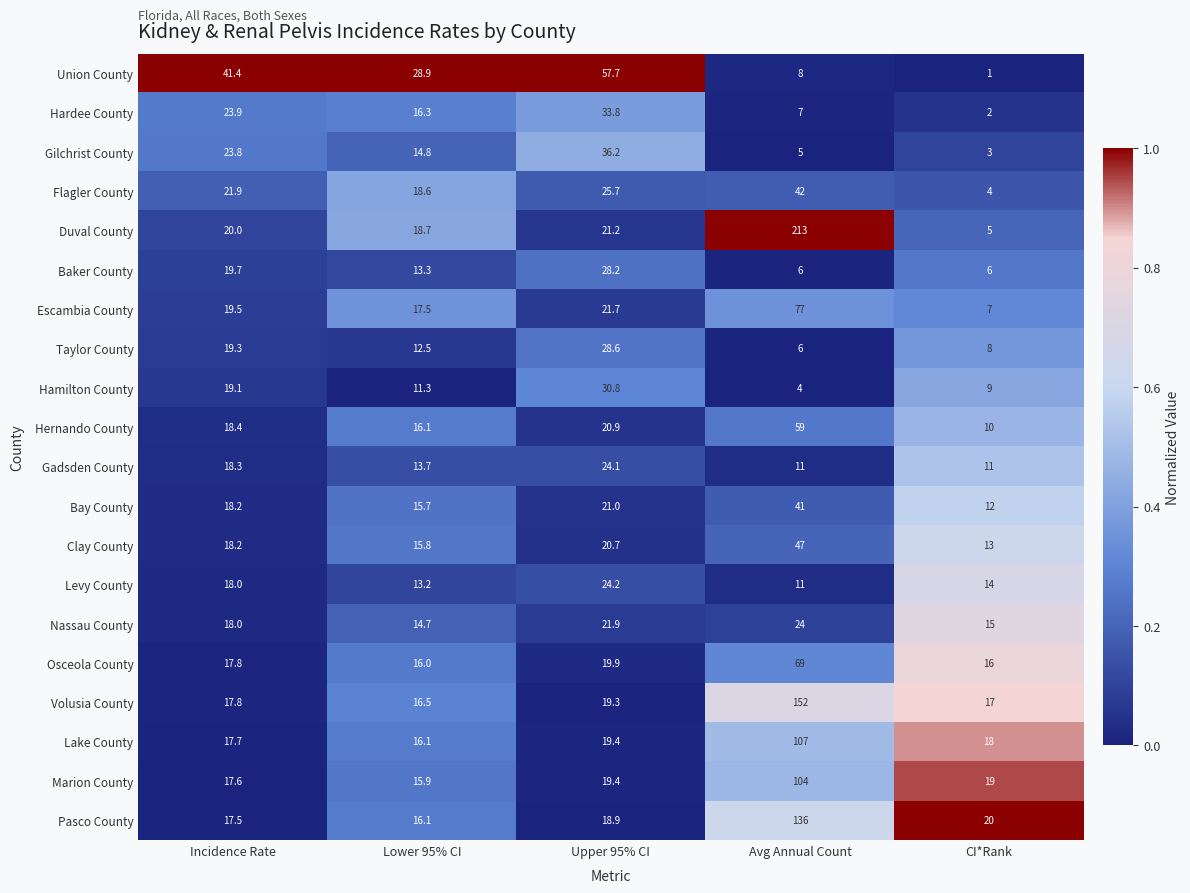

What is the total value across all series at Incidence Rate?

406.1